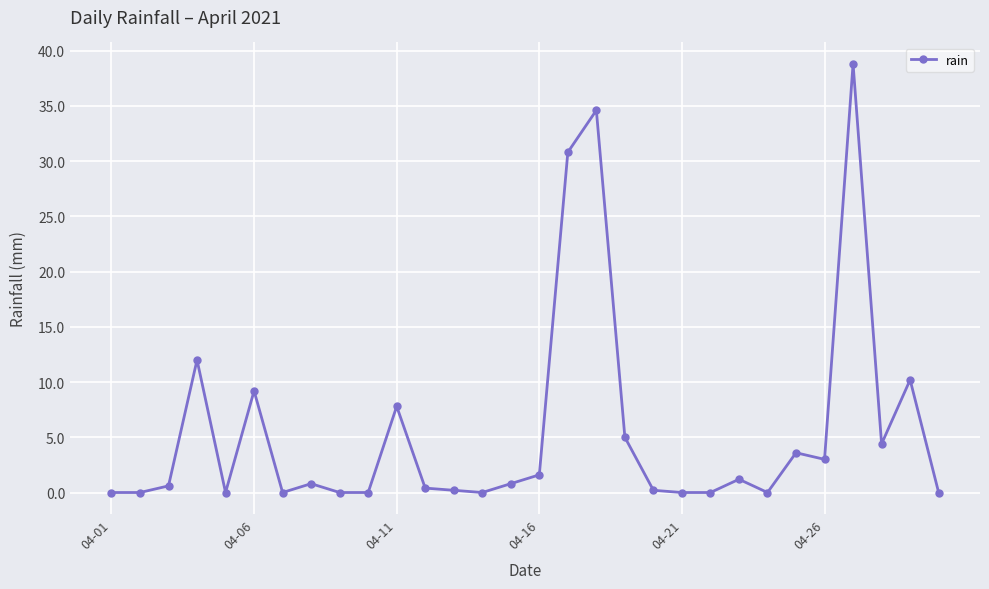

Reading left to right, what are all the values shown in this chart?

0.0	0.0	0.6	12.0	0.0	9.2	0.0	0.8	0.0	0.0	7.8	0.4	0.2	0.0	0.8	1.6	30.8	34.6	5.0	0.2	0.0	0.0	1.2	0.0	3.6	3.0	38.8	4.4	10.2	0.0